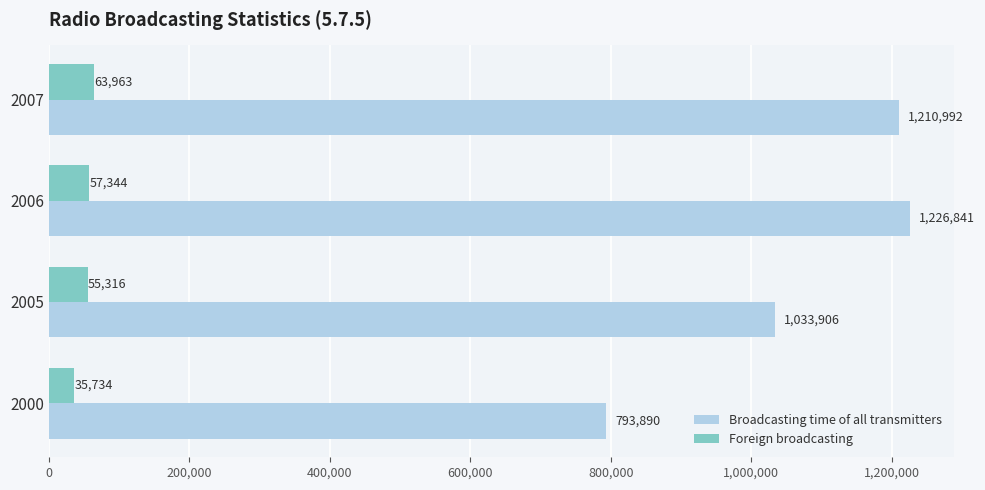

What value does the Broadcasting time of all transmitters series have at 2006, to the nearest 50?

1226850